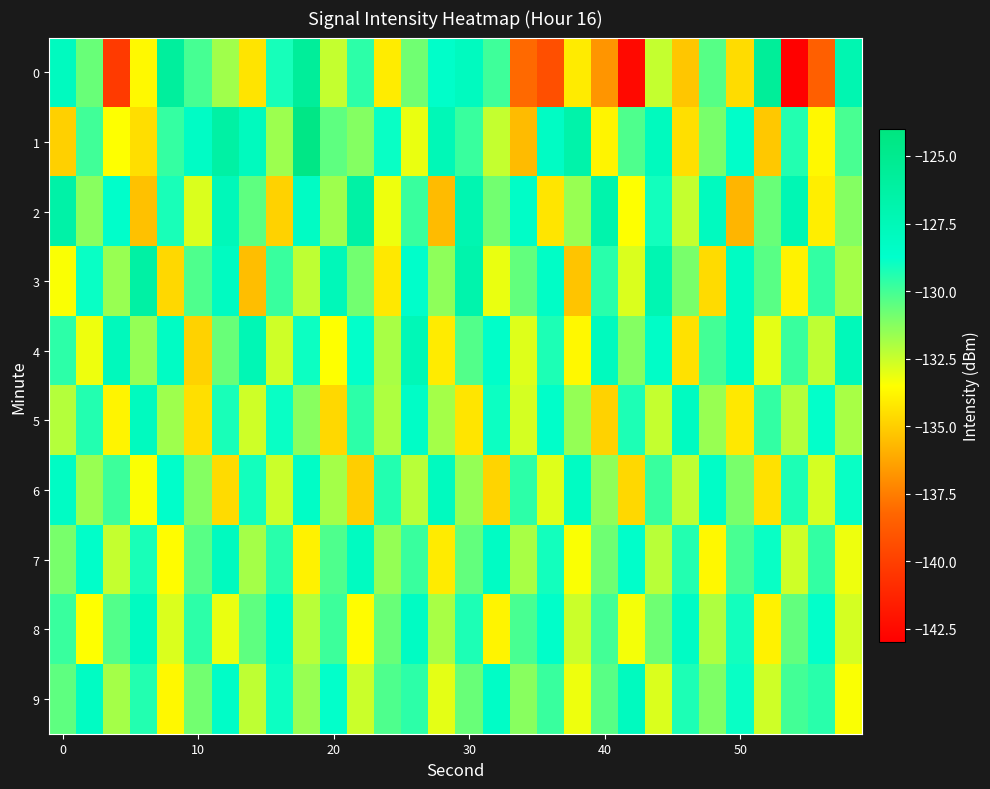

What is the greatest value displayed?

-124.4